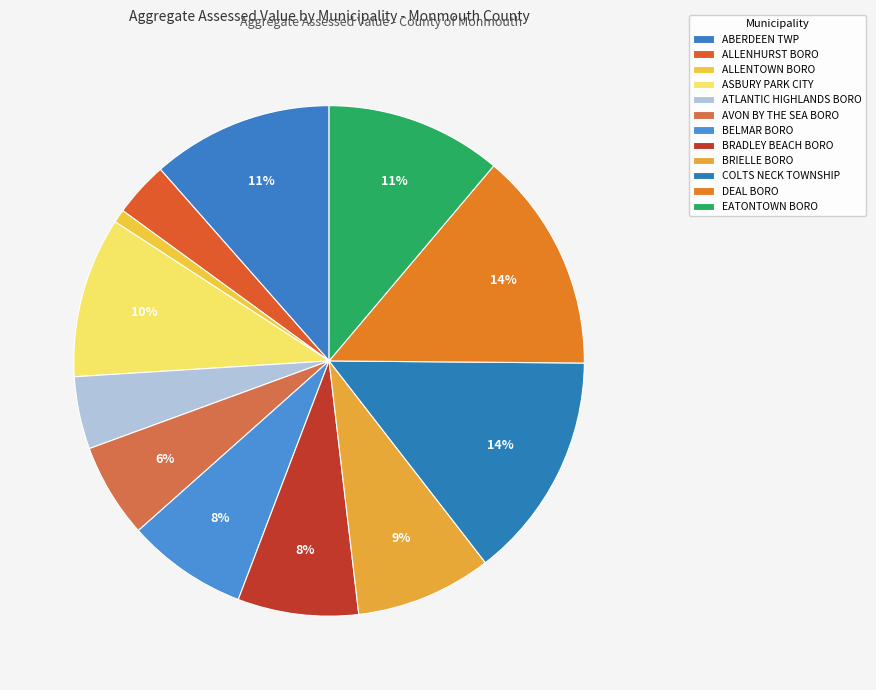

What is the ratio of the value at ASBURY PARK CITY to the value at AVON BY THE SEA BORO?

1.7